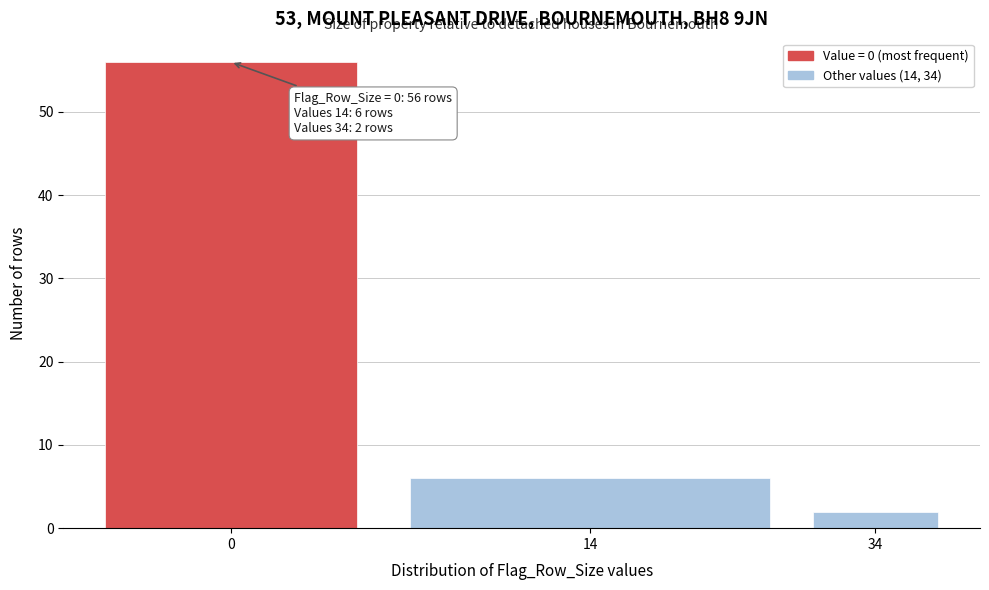

Reading left to right, extract all data points from this chart.

0=56	14=6	34=2